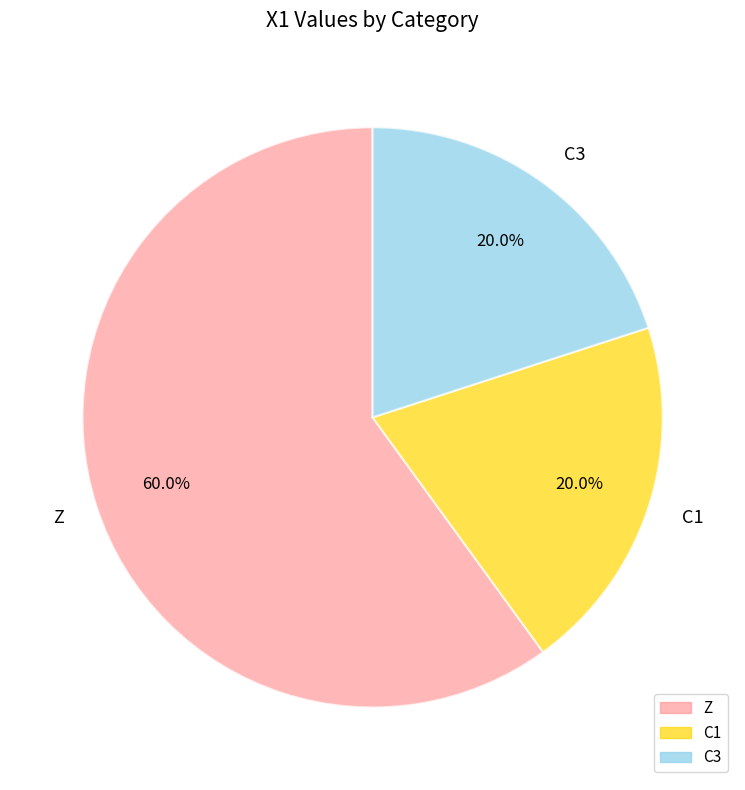

To the nearest percent, what percentage of the pie is C1?

20%